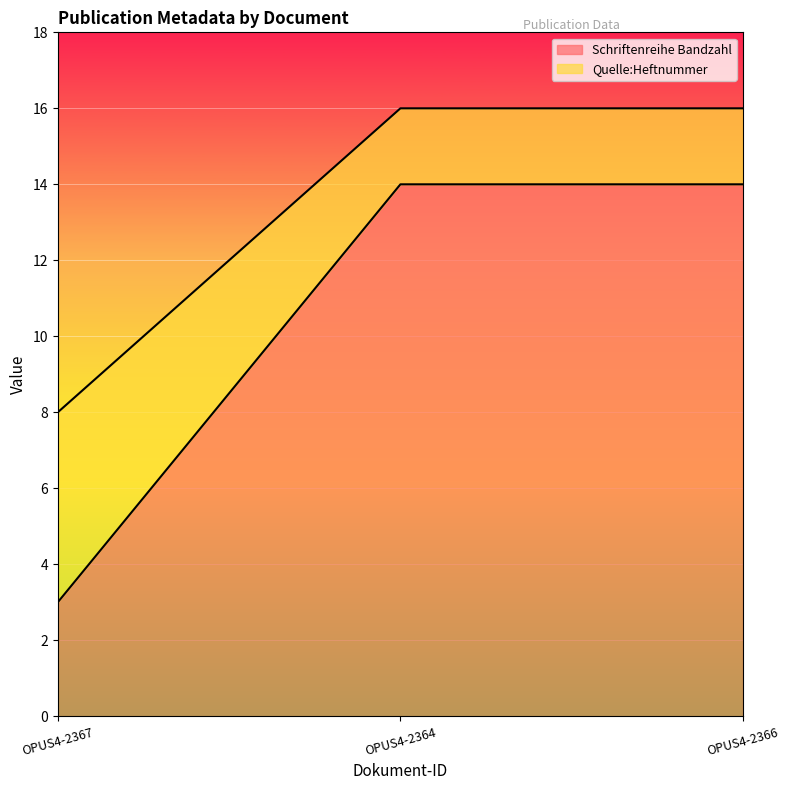

How many lines are shown in the chart?

2